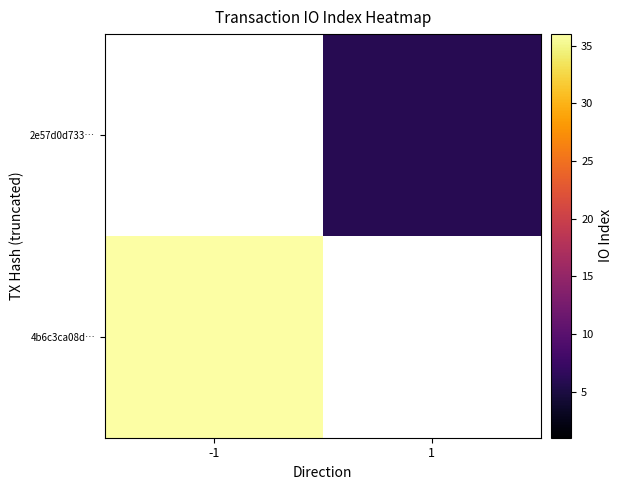

At how many categories does at least one series exceed 15?

1